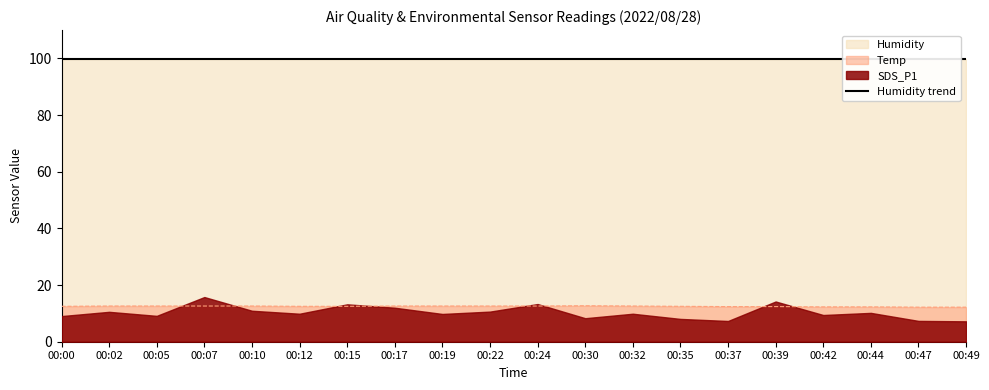

True or false: Humidity has more than 0 interior local peaks.

False